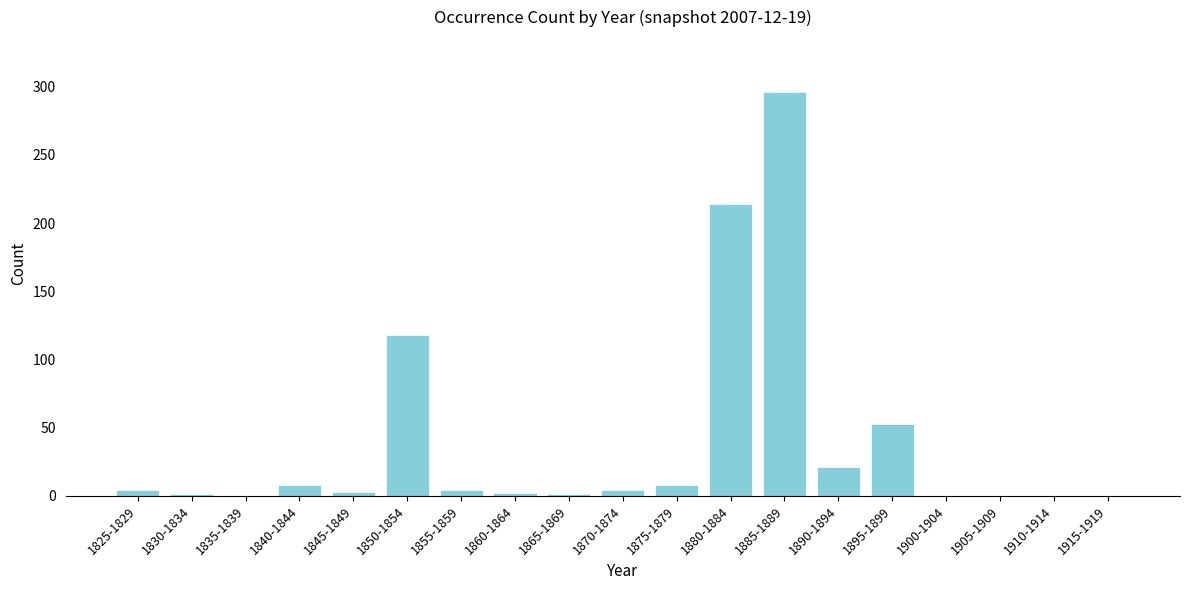

What is the change in value from 1890-1894 to 1905-1909?

-21